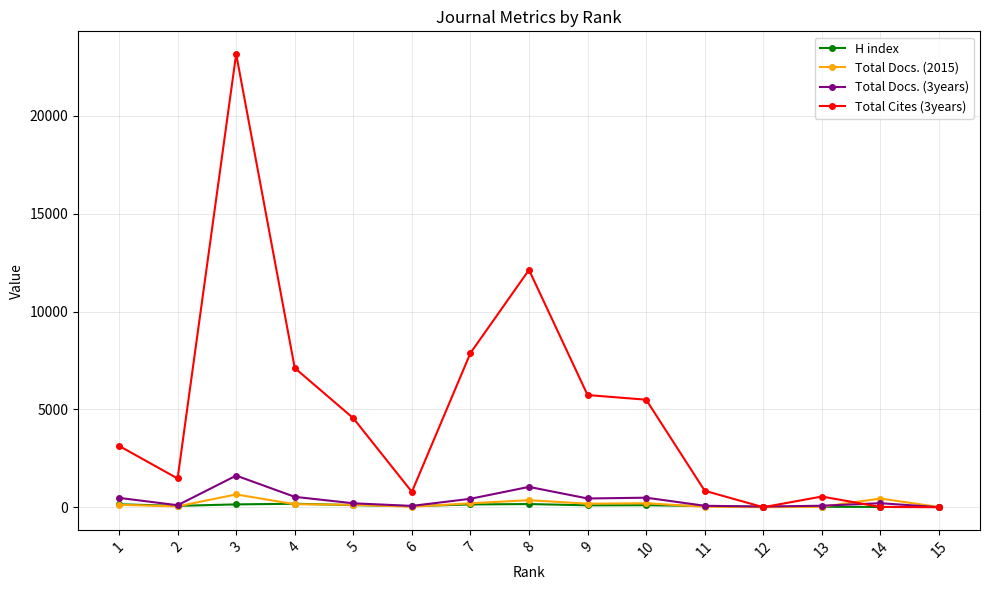

True or false: Total Docs. (2015) has more than 1 interior local peaks.

True